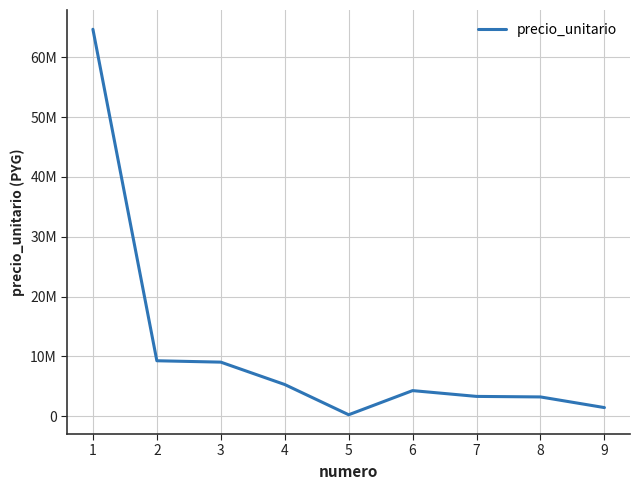

Does the chart display data point markers on the line(s)?

No